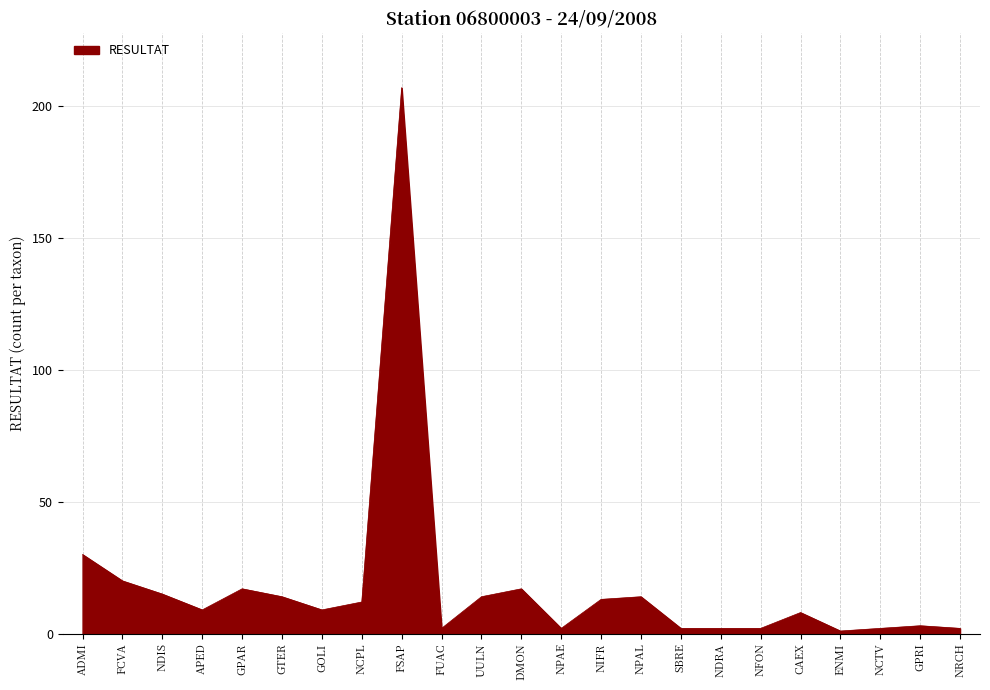

What is the minimum value shown in the chart?

1